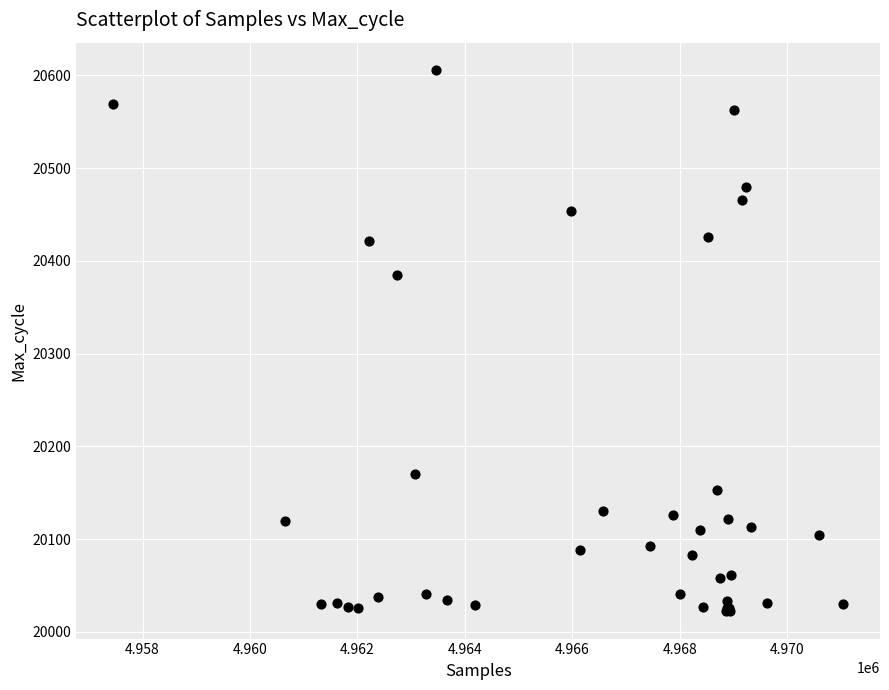

What Y value in the scatter plot is closest to 20314?

20385